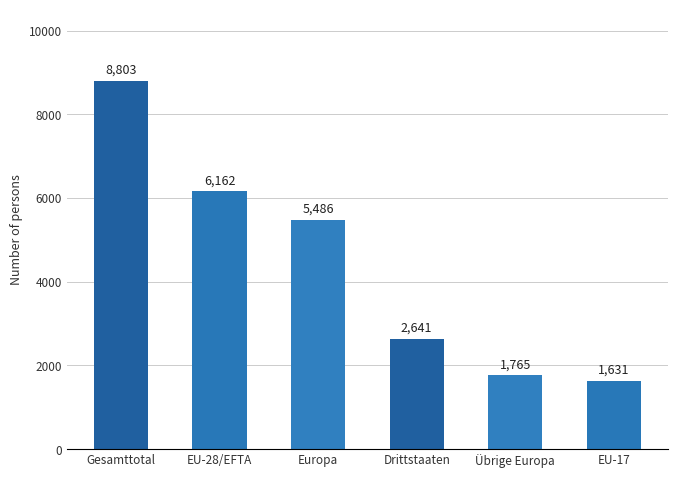

What is the ratio of the value at EU-17 to the value at EU-28/EFTA?

0.3